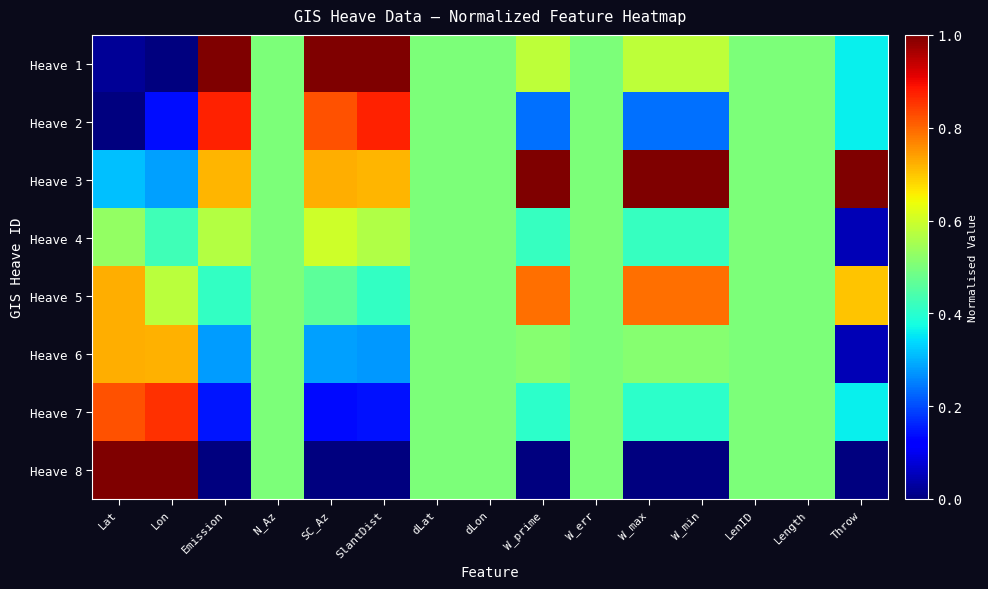

Which category has the highest value across all series?

Emission